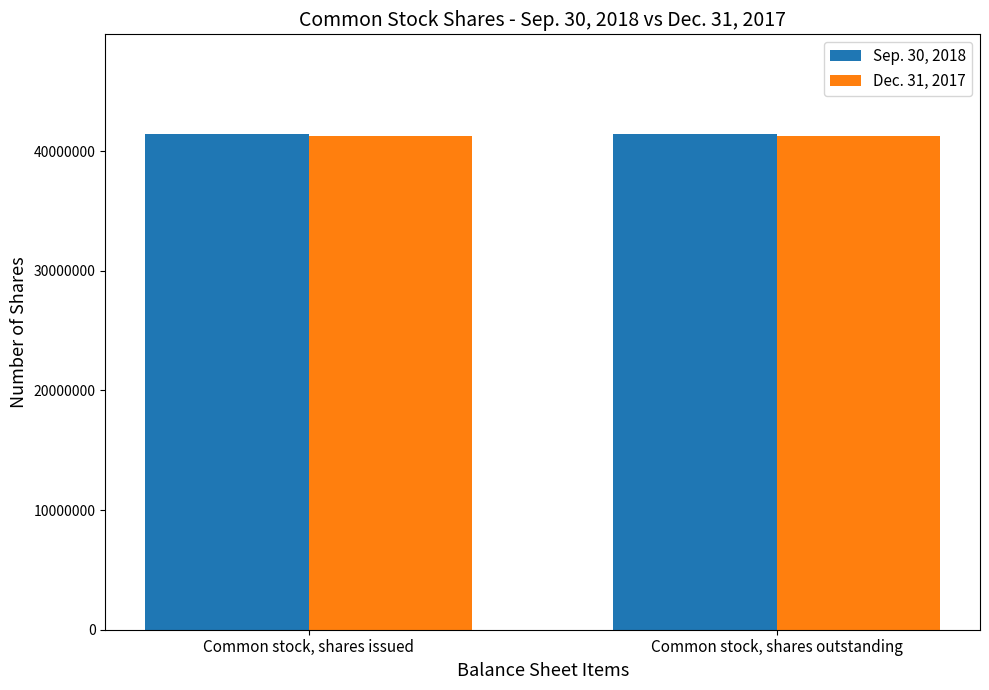

What is the highest value of the Dec. 31, 2017 series?

41245820